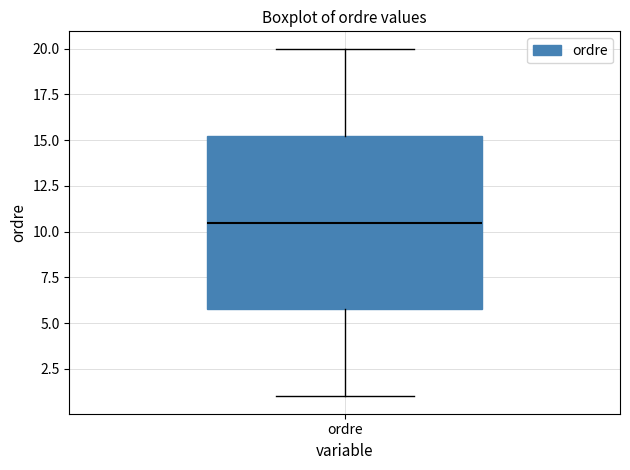

Where does the lower whisker of the box for ordre end on the y-axis? The values are not printed on the chart, so give them approximately, as read against the axis.

1.0